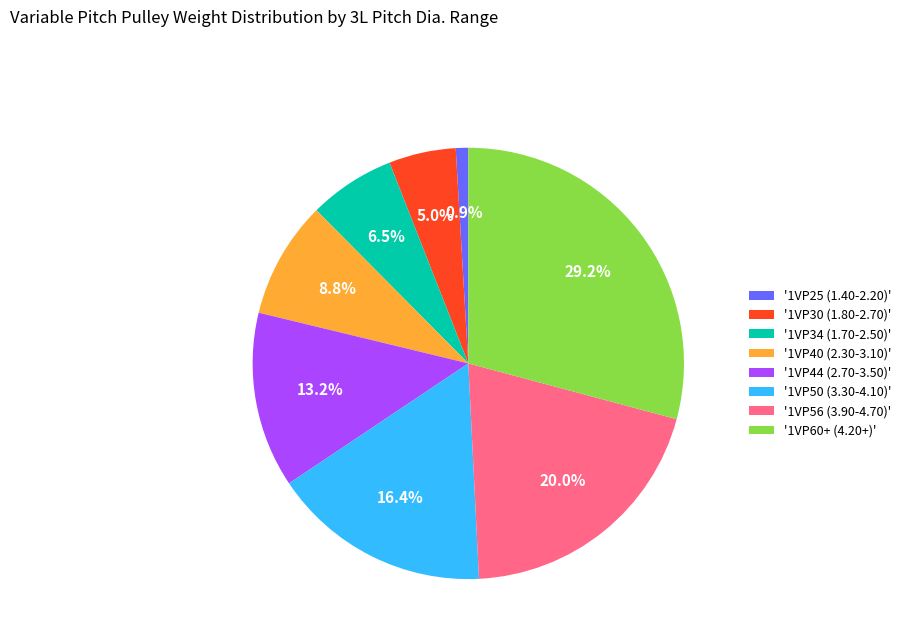

Combined, what portion of the pie is '1VP34 (1.70-2.50)' and '1VP56 (3.90-4.70)'?

26.5%